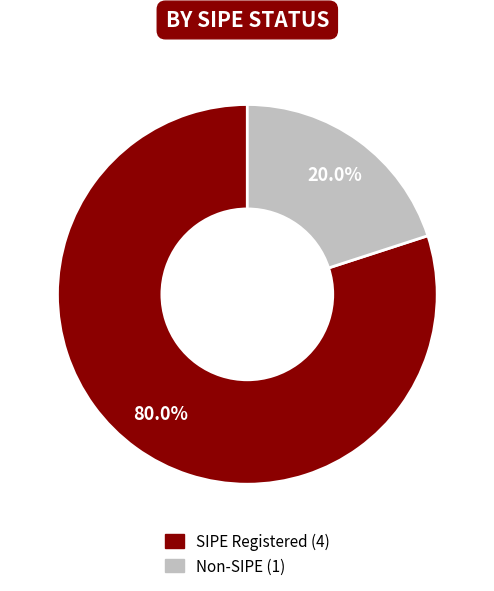

Does any single category account for the majority?

Yes